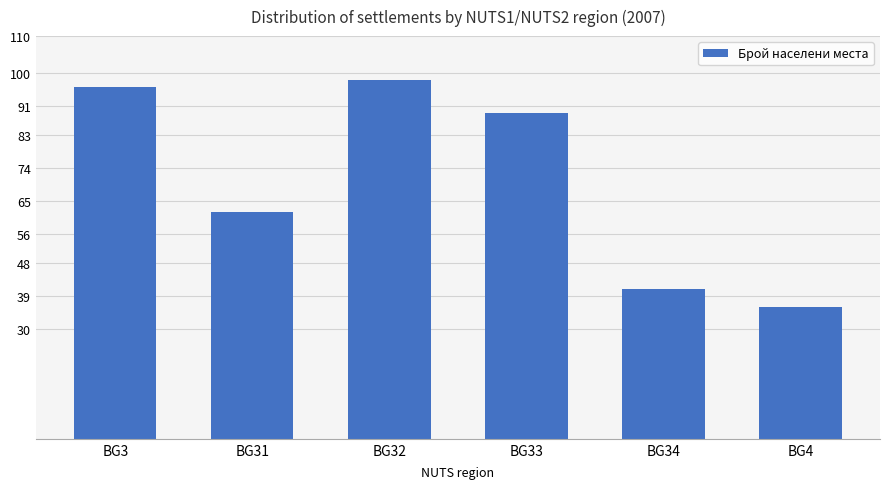

What is the minimum value shown in the chart?

36